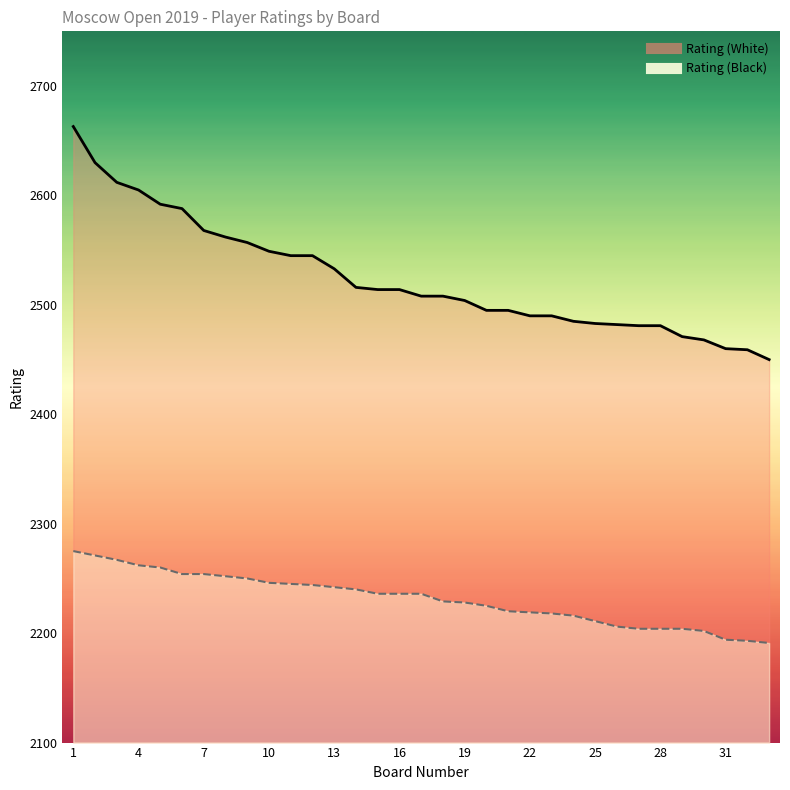

True or false: Rating (Black) has a value of 2194 at 31.

True